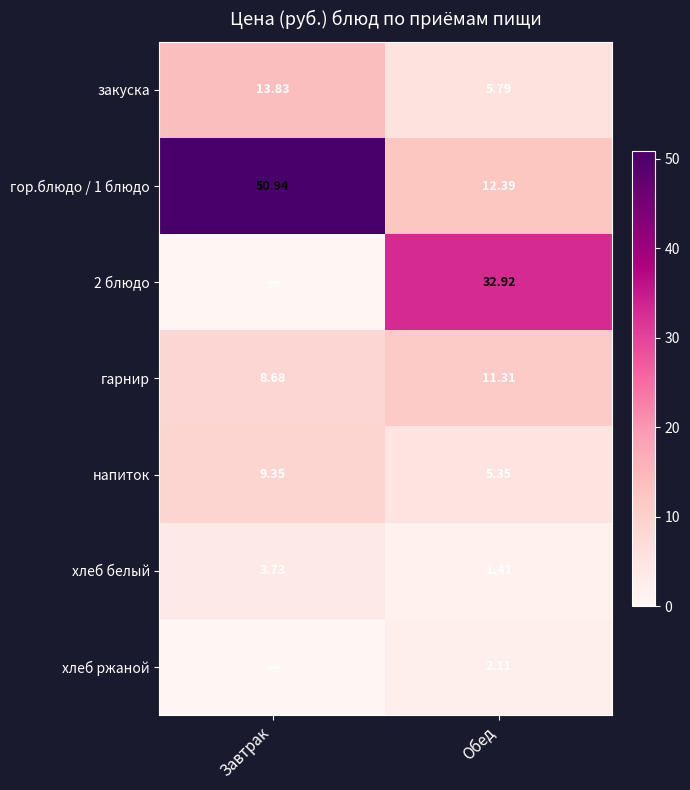

At which label does гор.блюдо / 1 блюдо reach its peak?

Завтрак